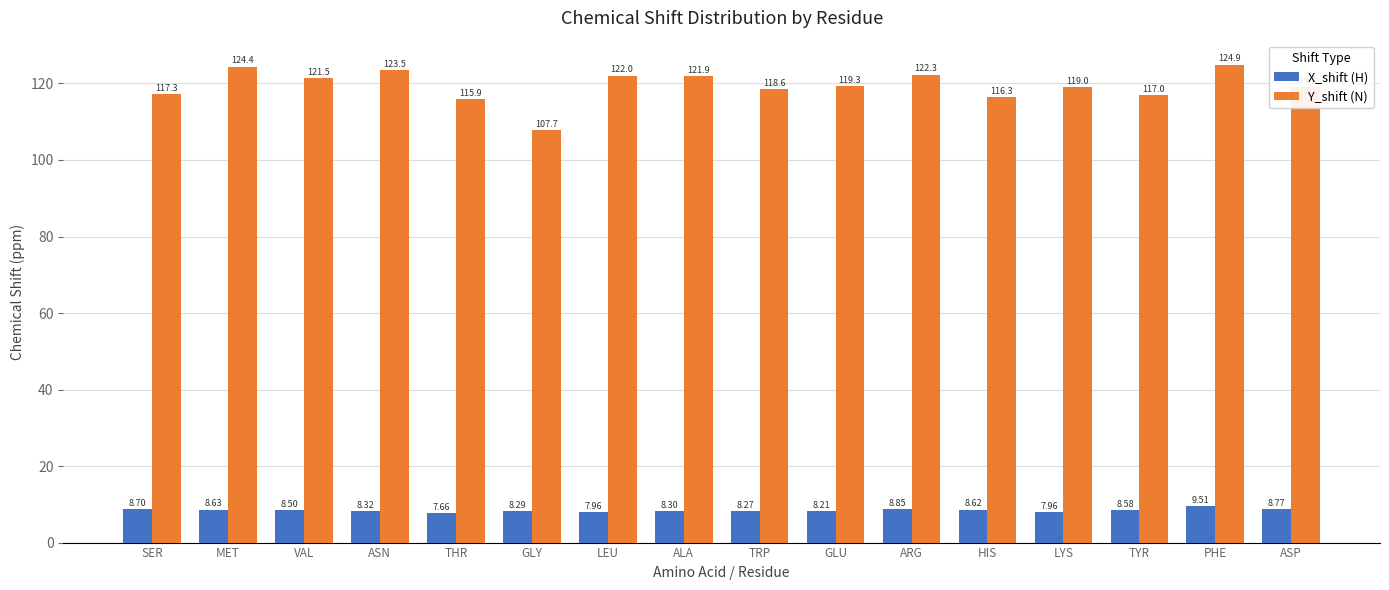

Is it true that X_shift (H) equals 3.9 at GLU?

False